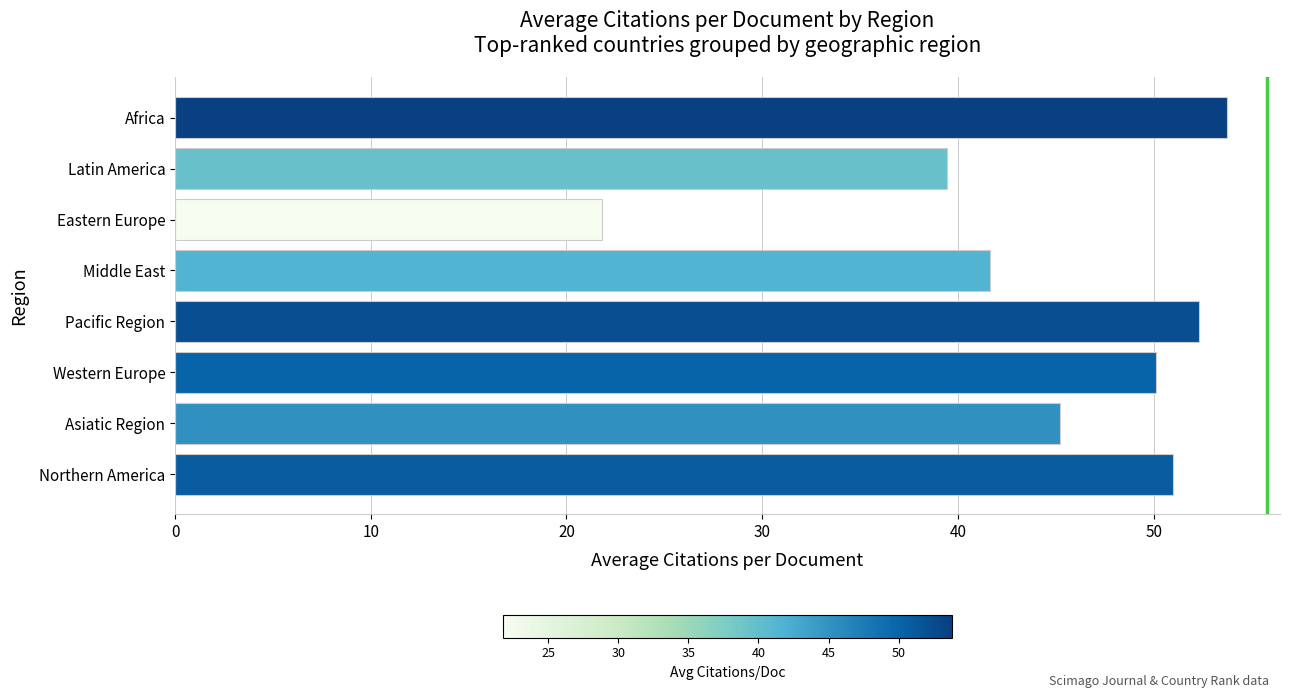

Where is the data nearest to the value 37?

Latin America